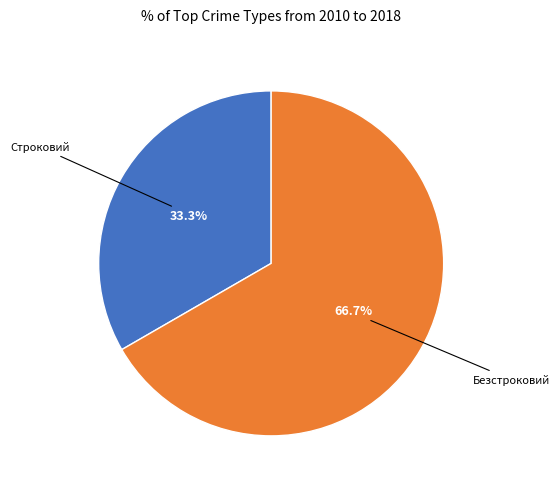

Rank the categories by value from highest to lowest.

Безстроковий, Строковий